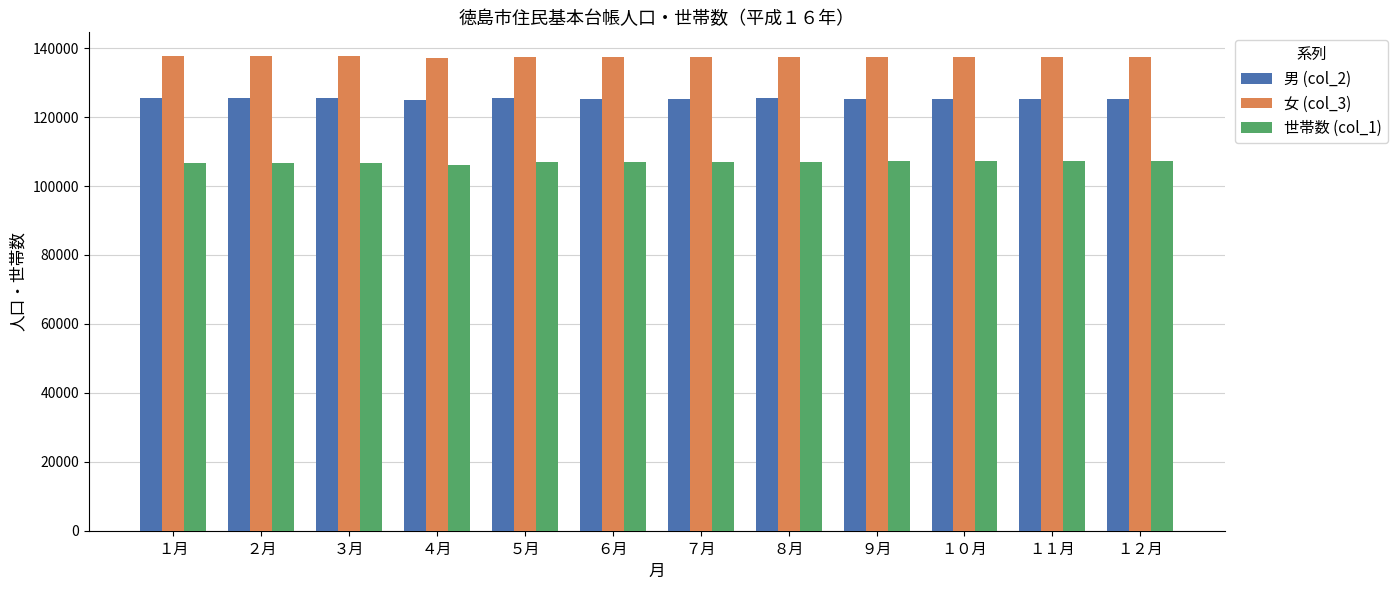

What is the approximate value of 男 (col_2) at ８月, to the nearest 10?

125410